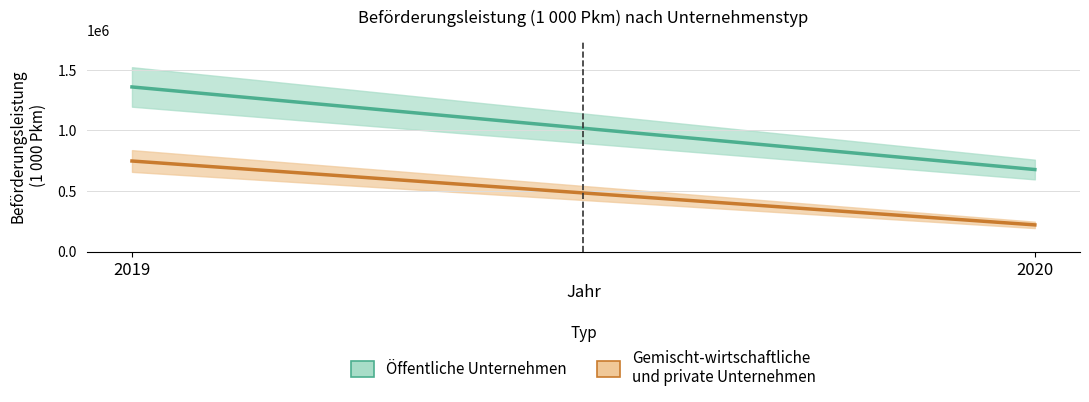

At 2019, list the series in order from smallest to largest.

gemischt-wirtschaftliche und private Unternehmen (center), oeffentliche Unternehmen (center)